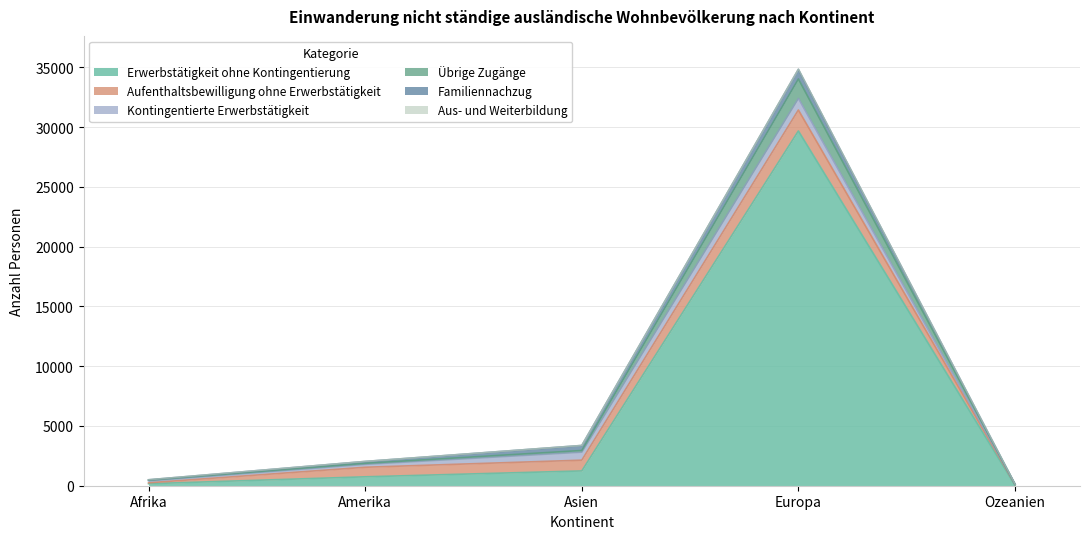

True or false: Erwerbstätigkeit ohne Kontingentierung and Übrige Zugänge cross at least once.

False